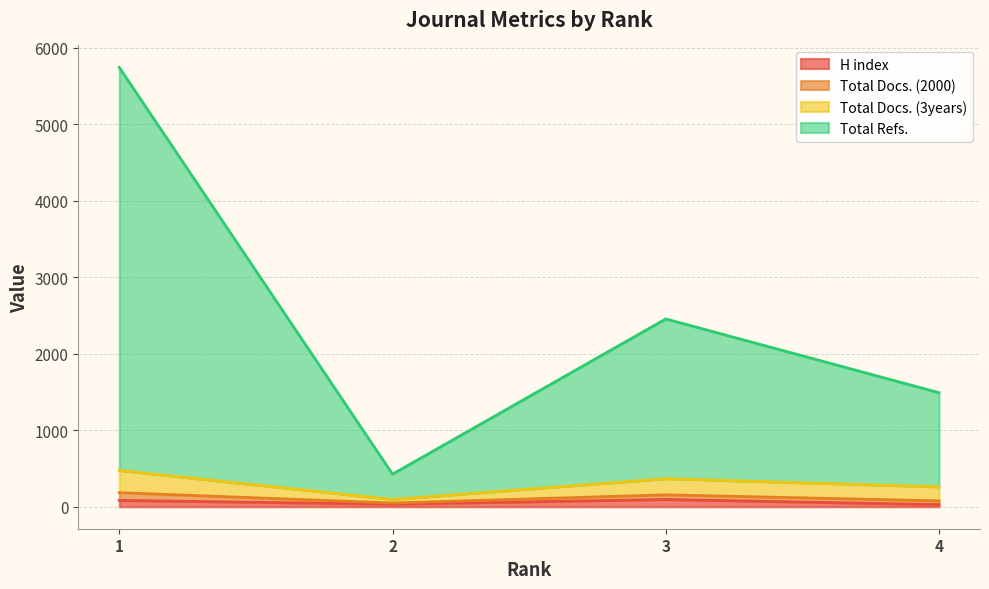

Which label corresponds to the smallest value in the chart?

4